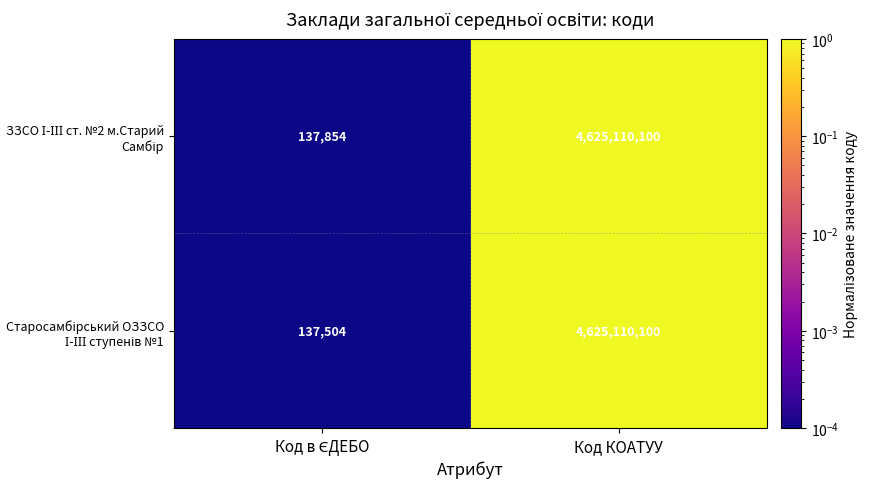

Which label corresponds to the largest value in the chart?

Код КОАТУУ